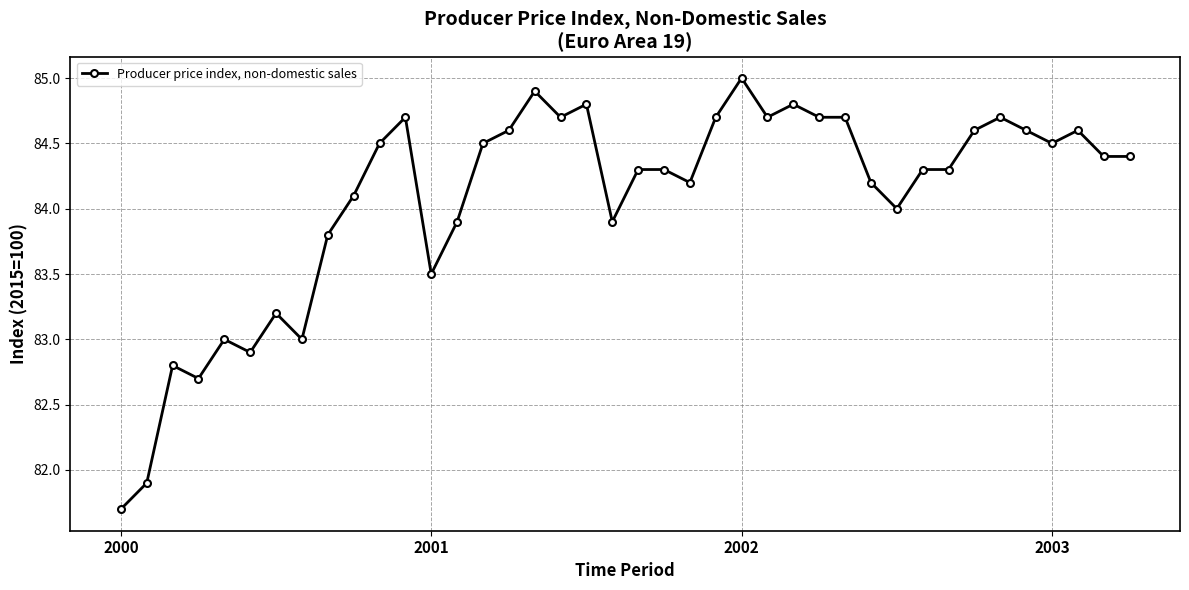

What is the value of the 4th point from the left?

82.7